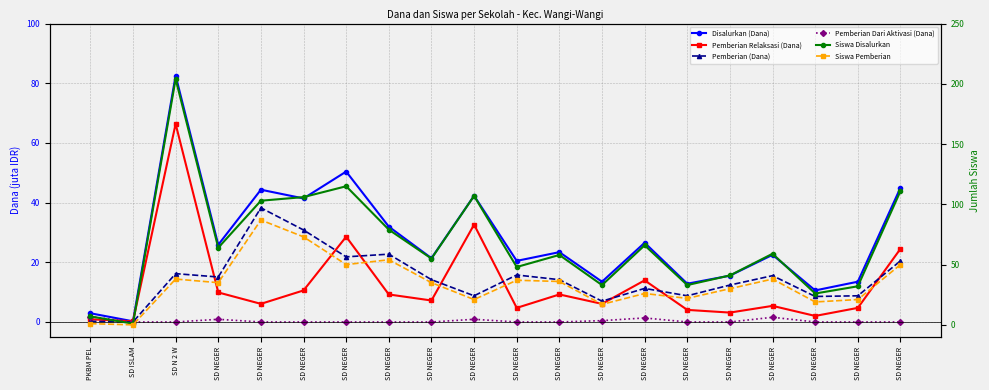

Which category has the highest value in the Pemberian Relaksasi (Dana) series?

SD N 2 W